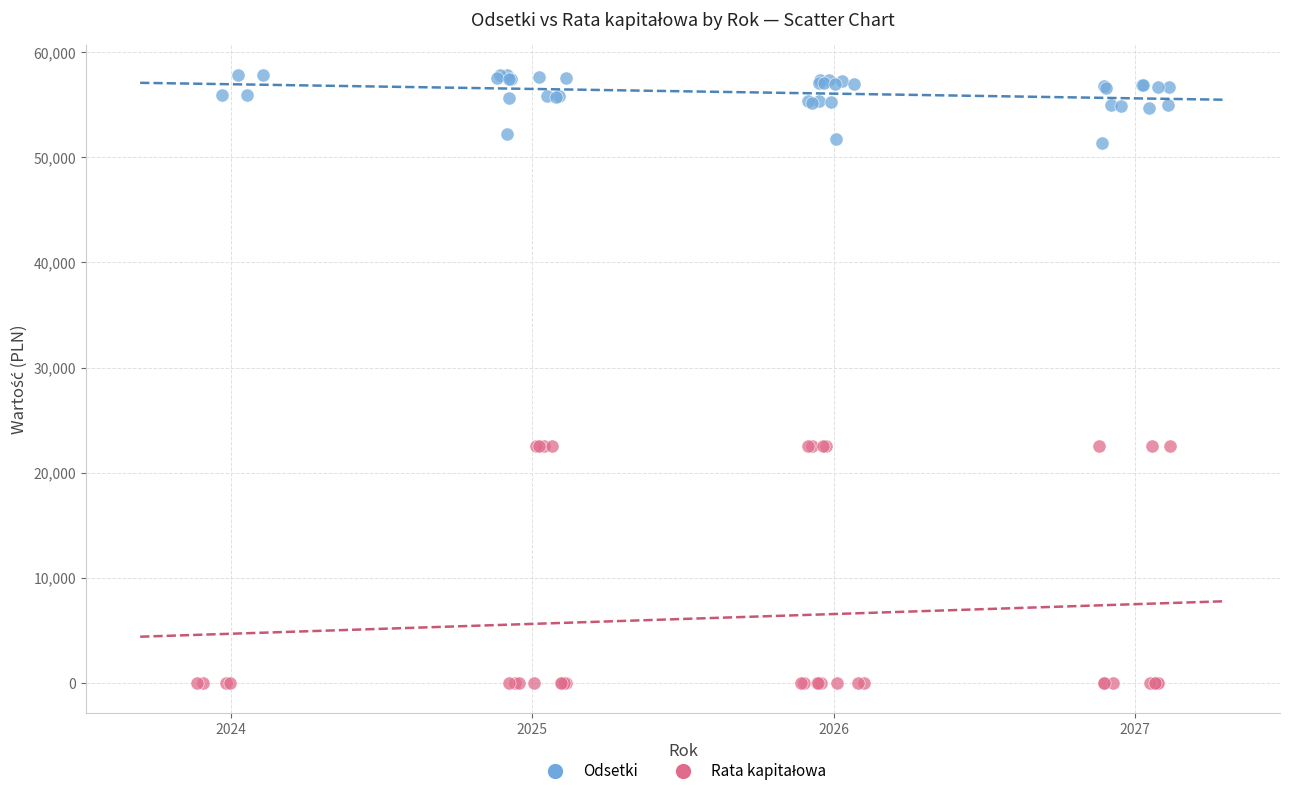

Which series contains the highest Y value?

Odsetki